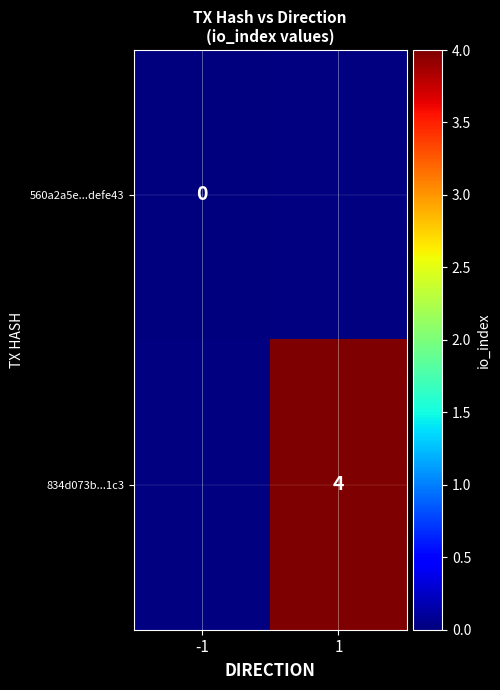

True or false: 834d073b...1c3 has a value of 1 at 1.

False